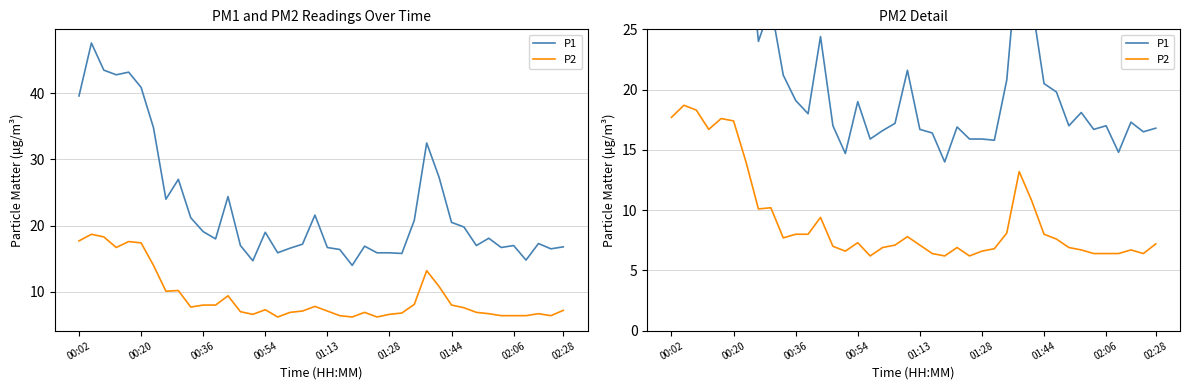

What is the value of the P2 point at the 30th from the left?

10.8